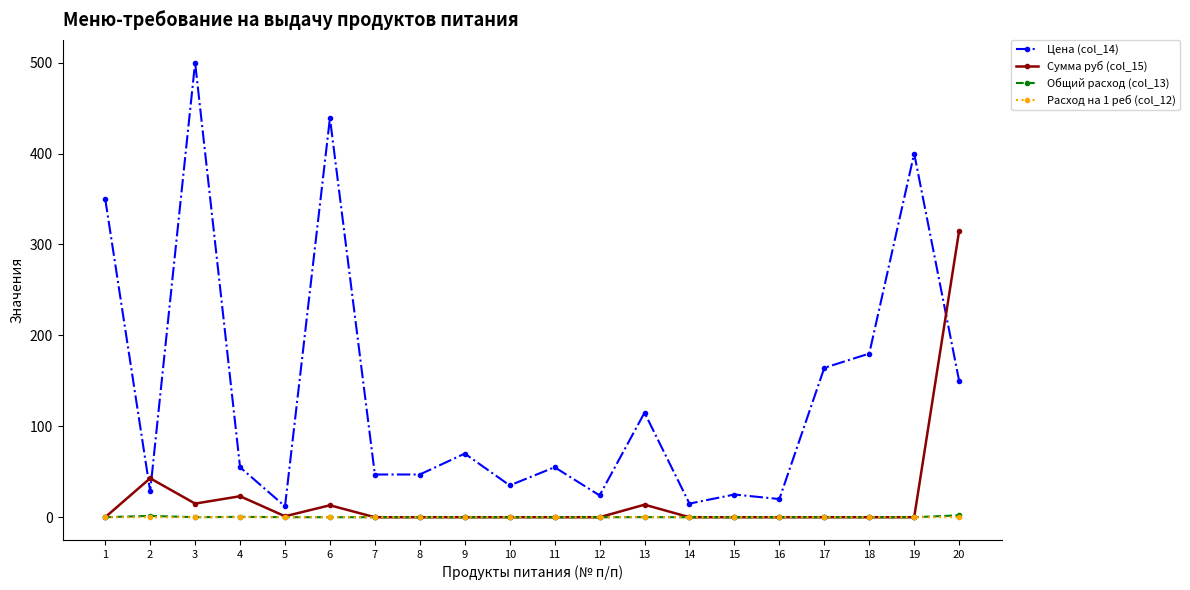

True or false: Цена (col_14) has more than 0 points higher than both neighbors.

True